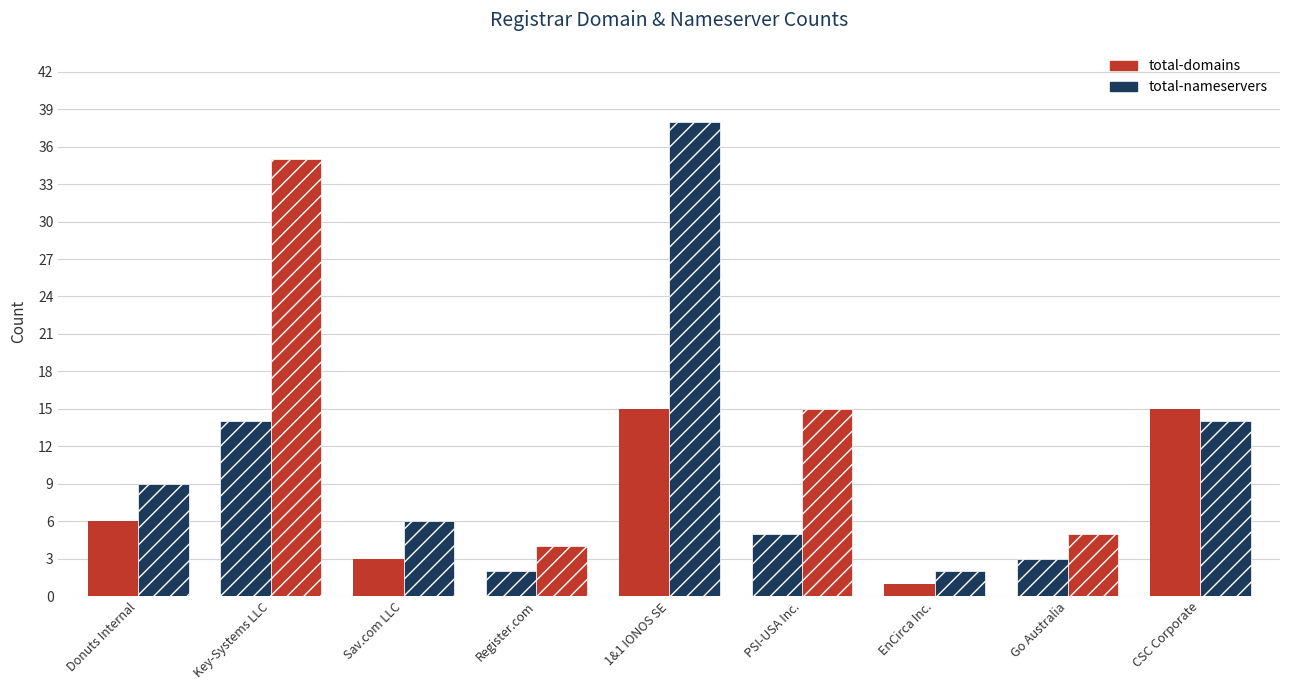

How many series are shown in this chart?

2